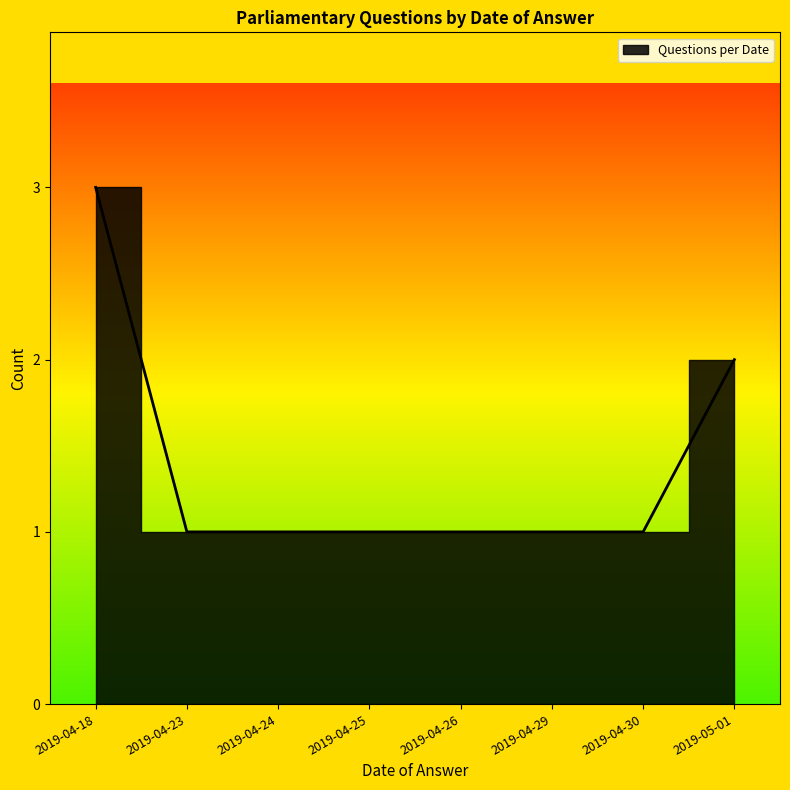

How many distinct data groups are displayed?

1